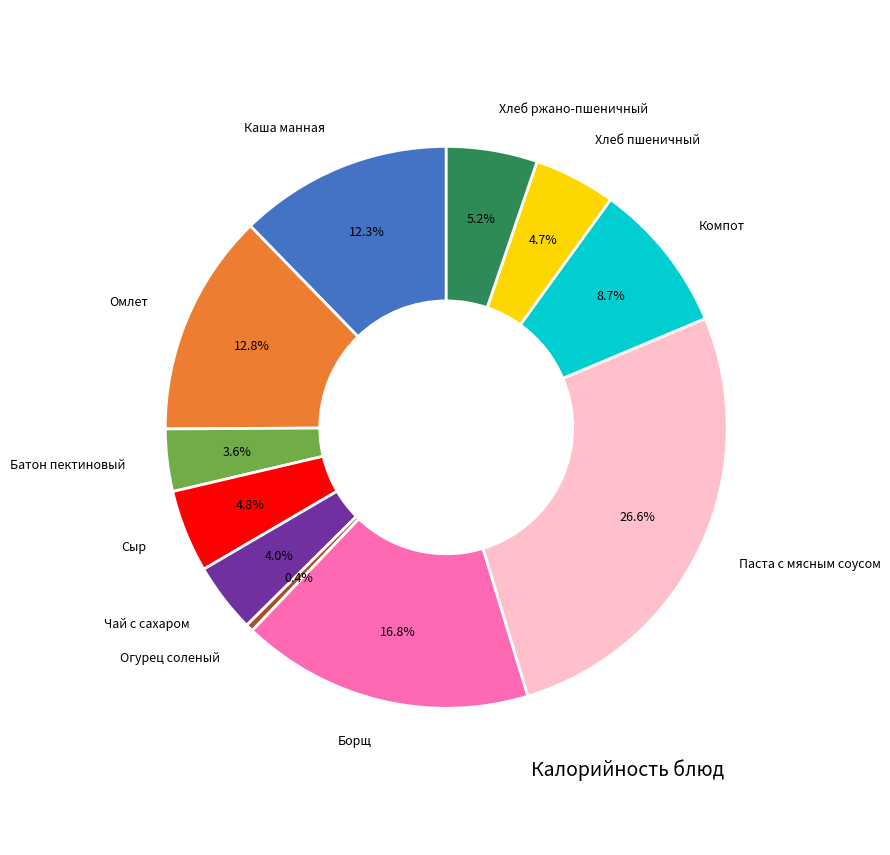

What percentage do Каша манная and Батон пектиновый together represent?

15.9%